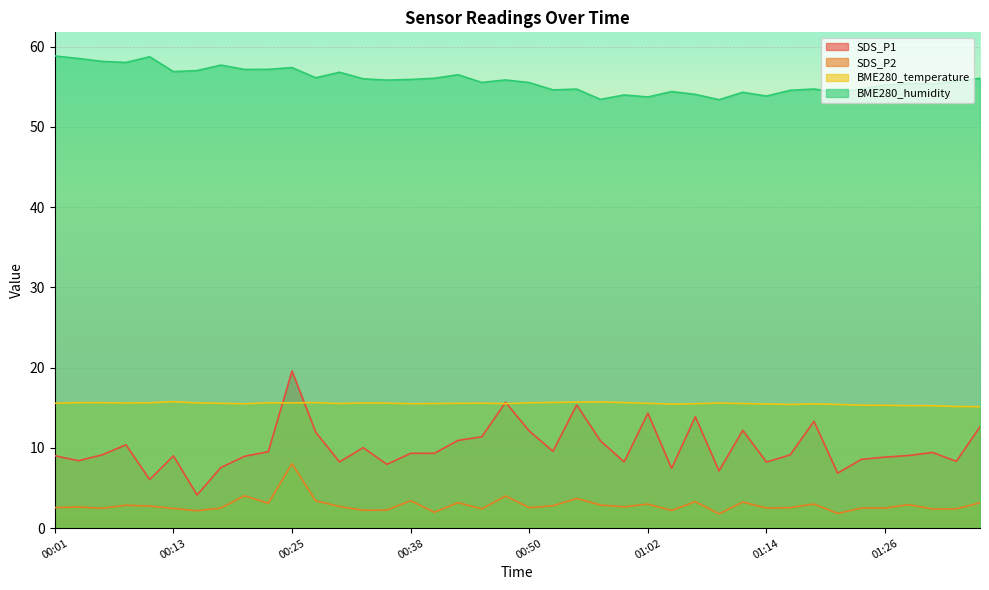

What position from the right is 00:57?

17